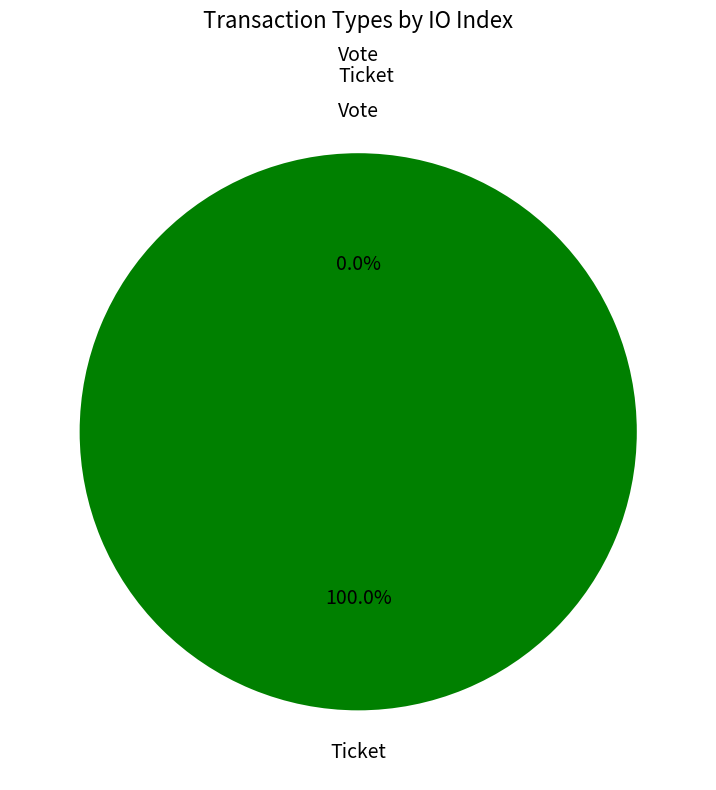

Is there any slice that represents more than half of the pie?

Yes